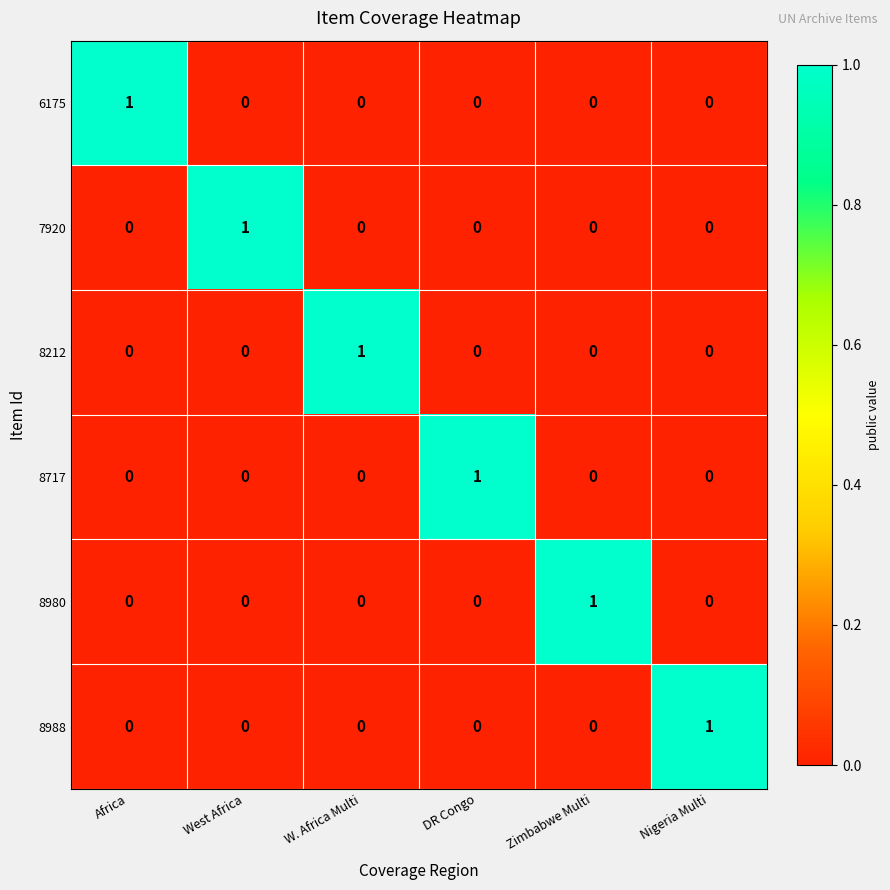

What is the spread (max minus min) of values at W. Africa Multi?

1